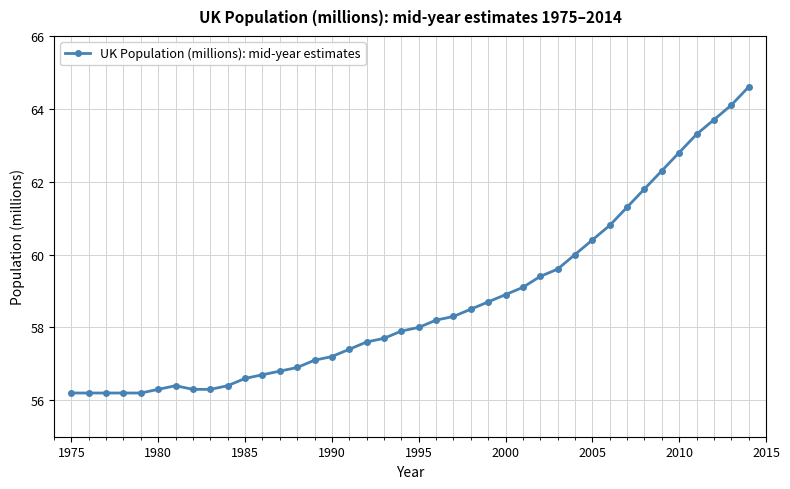

What is the average value?

58.7